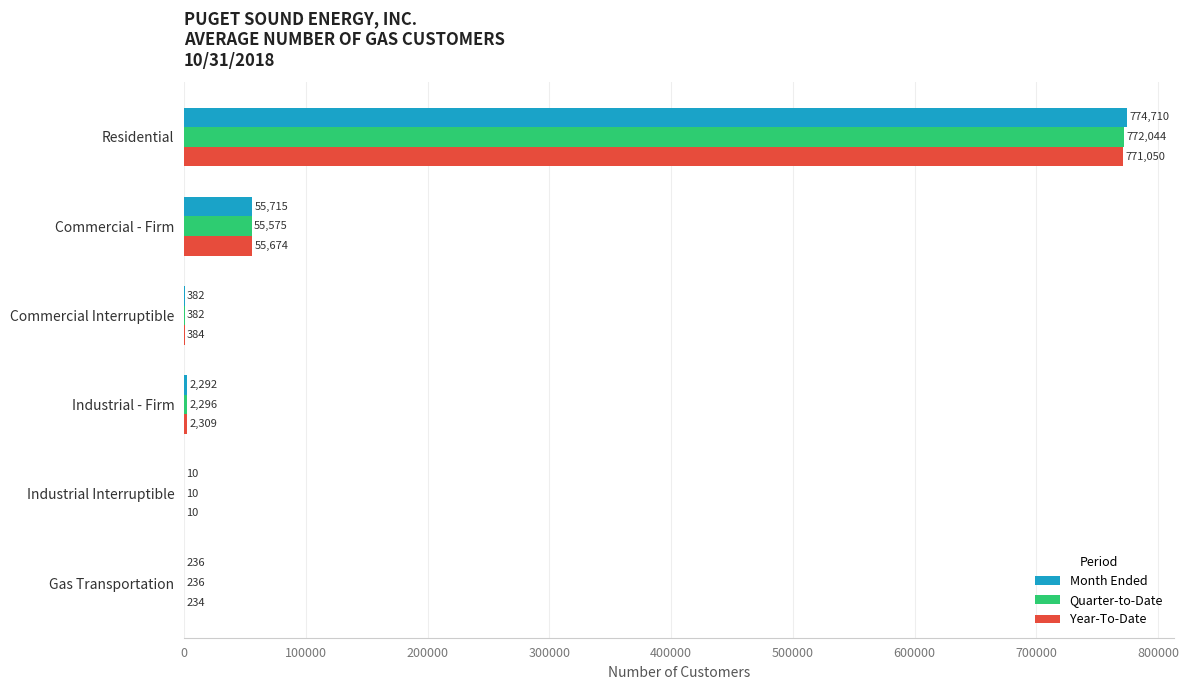

What are all the series names shown in the legend?

Month Ended, Quarter-to-Date, Year-To-Date